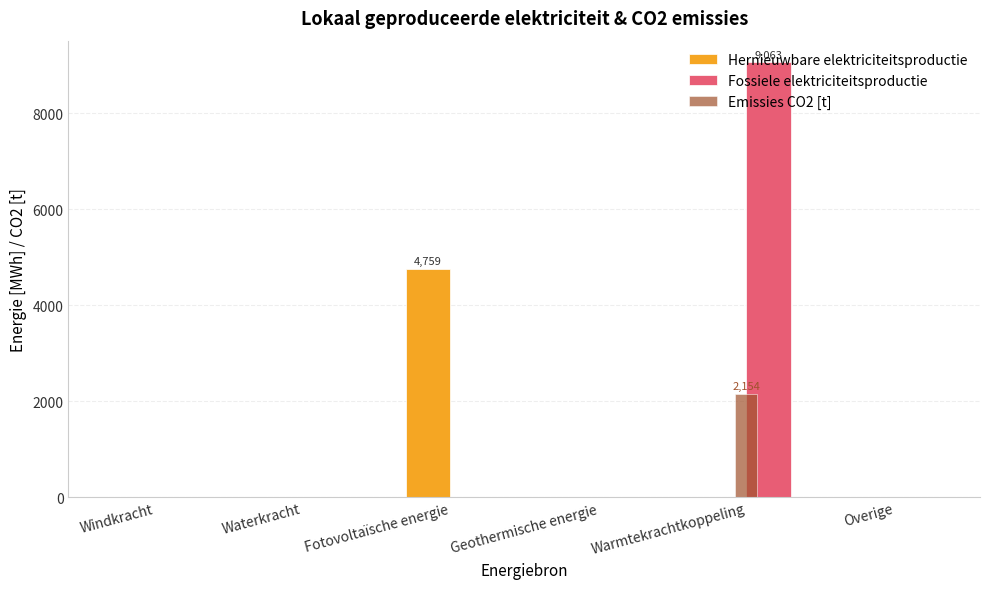

Are the bars grouped side by side (vs. stacked)?

Yes